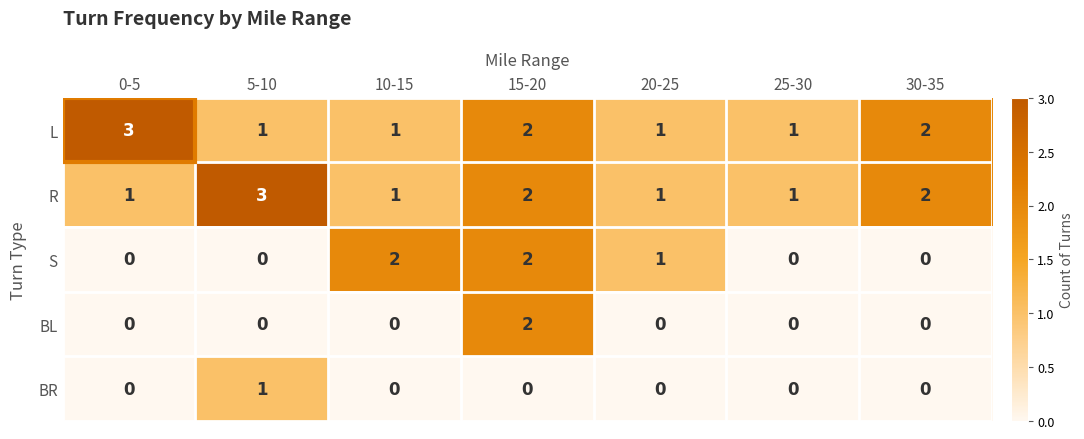

At which label does R reach its peak?

5-10